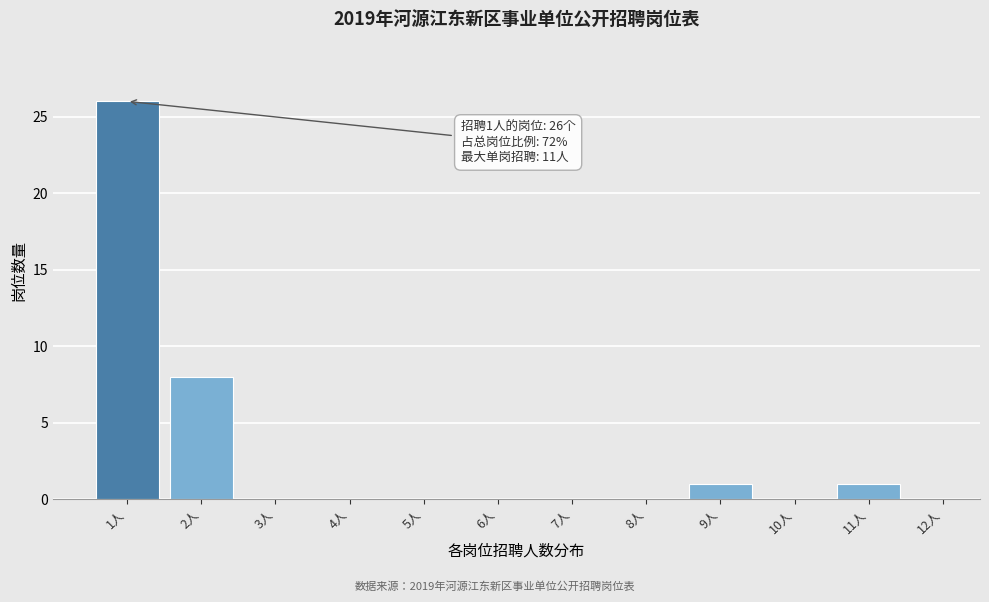

Which range on the x-axis has the tallest bar?

0.5 to 1.5